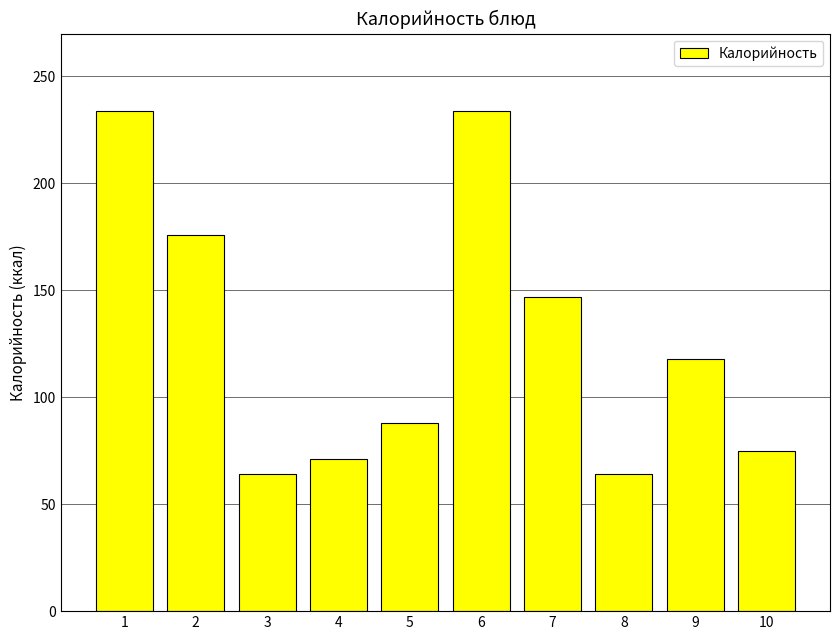

What is the smallest value displayed?

64